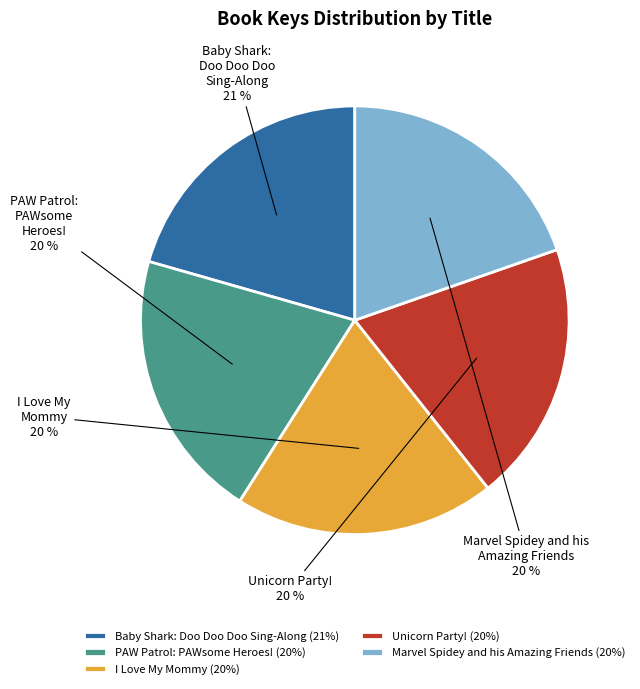

Approximately how many times larger is the value at Unicorn Party! compared to Marvel Spidey and his Amazing Friends?

1.0